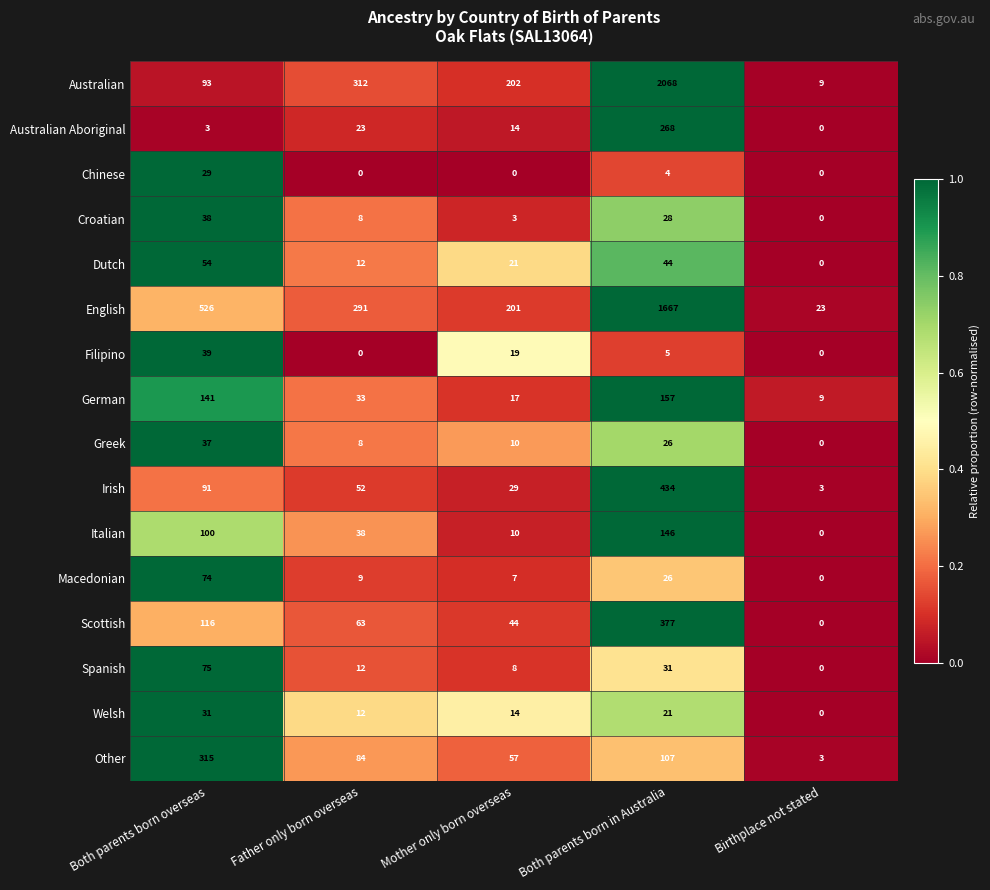

At Both parents born overseas, list the series in order from smallest to largest.

Australian Aboriginal, Chinese, Welsh, Greek, Croatian, Filipino, Dutch, Macedonian, Spanish, Irish, Australian, Italian, Scottish, German, Other, English